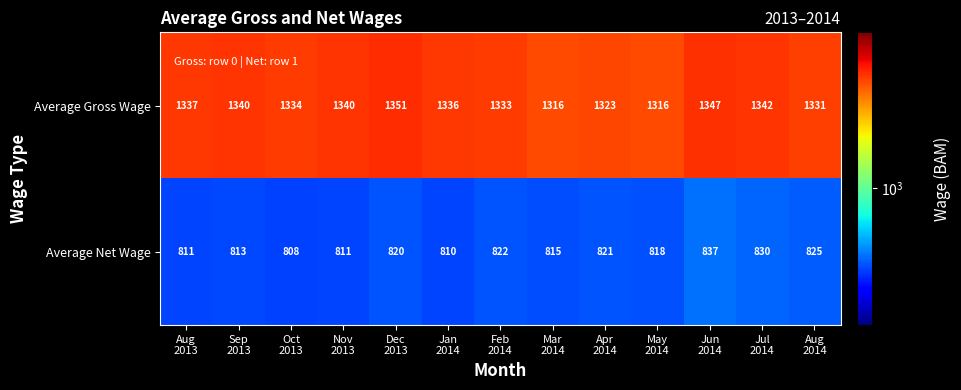

Which series has the largest total across all categories?

Average Gross Wage